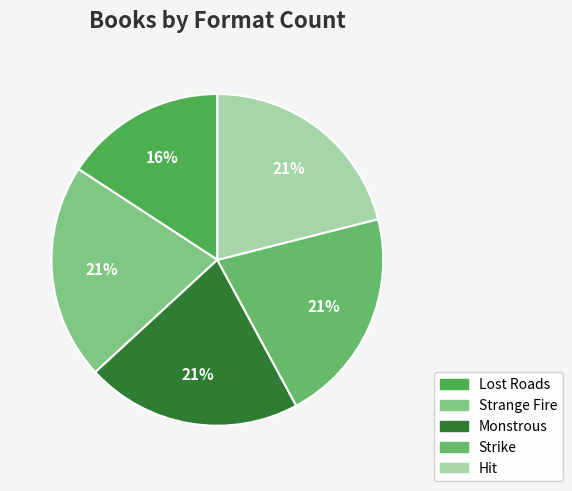

Is it true that Strange Fire is 21% of the pie?

True